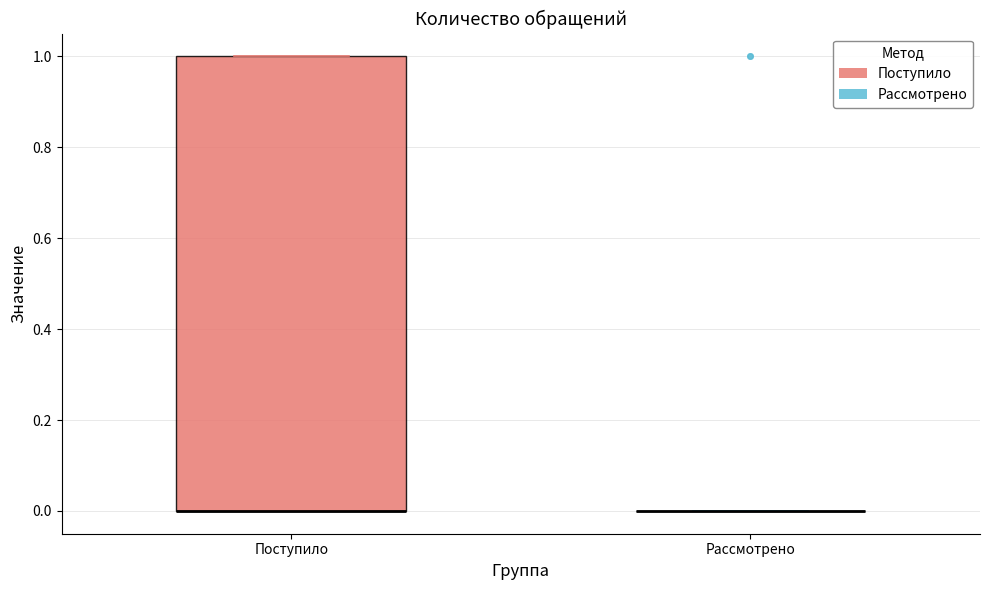

Reading left to right, transcribe this box plot: for each box, give where its median line is, the range the box spans, and where its two whiskers end, as read against the y-axis. The values are not printed on the chart, so give them approximately, as read against the axis.

Поступило: median 0 (drawn on the box's lower edge), box 0 to 1, whiskers 0 to 1
Рассмотрено: box collapsed to a line at 0, whiskers 0 to 0